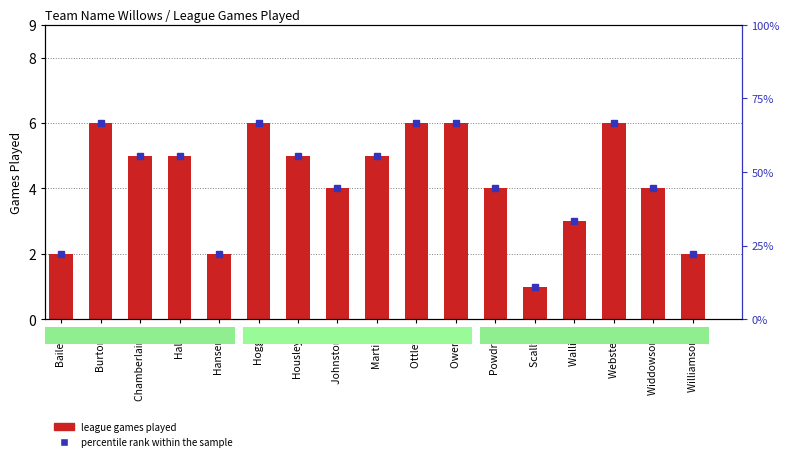

What is the minimum value for league games played?

1.0